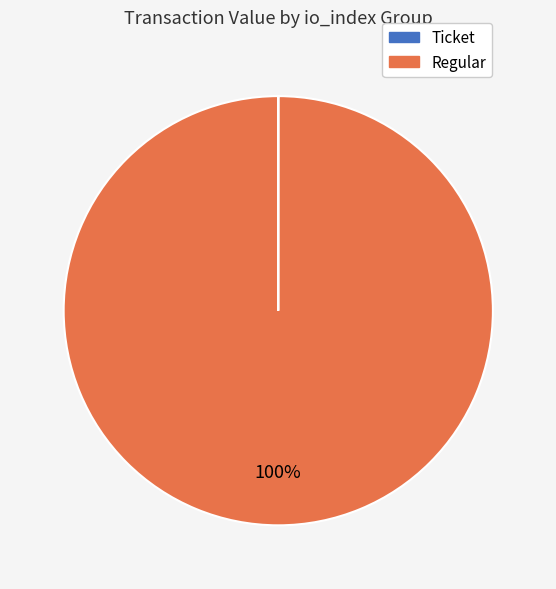

To the nearest percent, what is the difference between the largest and smallest slice percentages?

100%